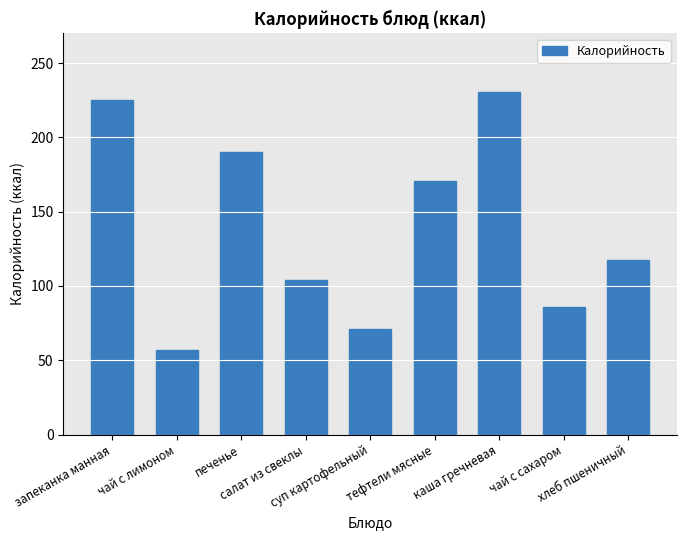

What is the label of the 7th bar from the right?

печенье